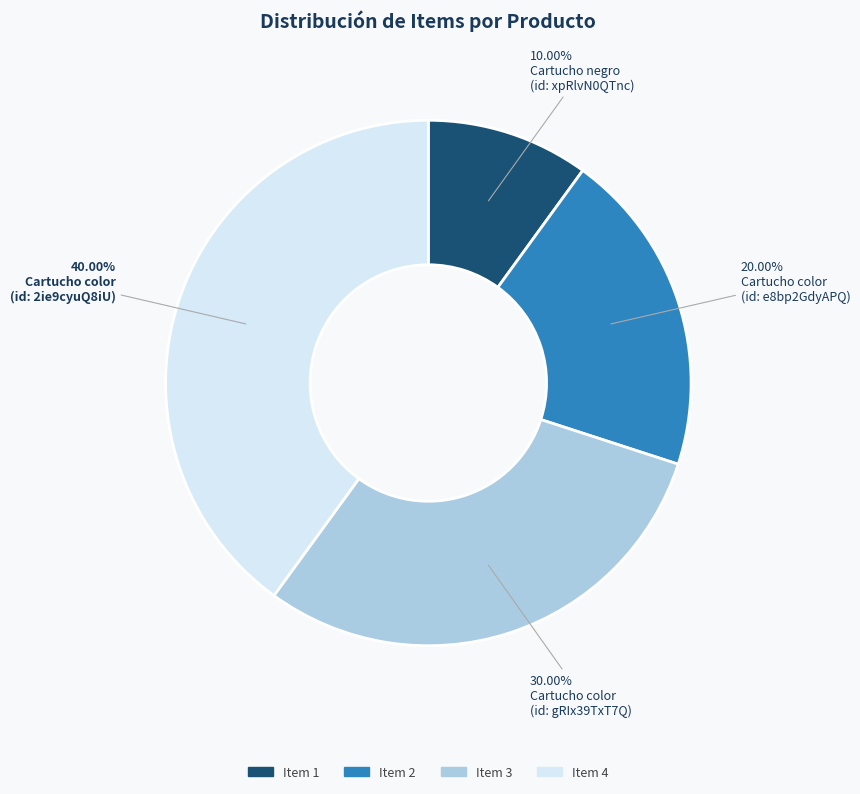

Is there a majority slice in this chart?

No